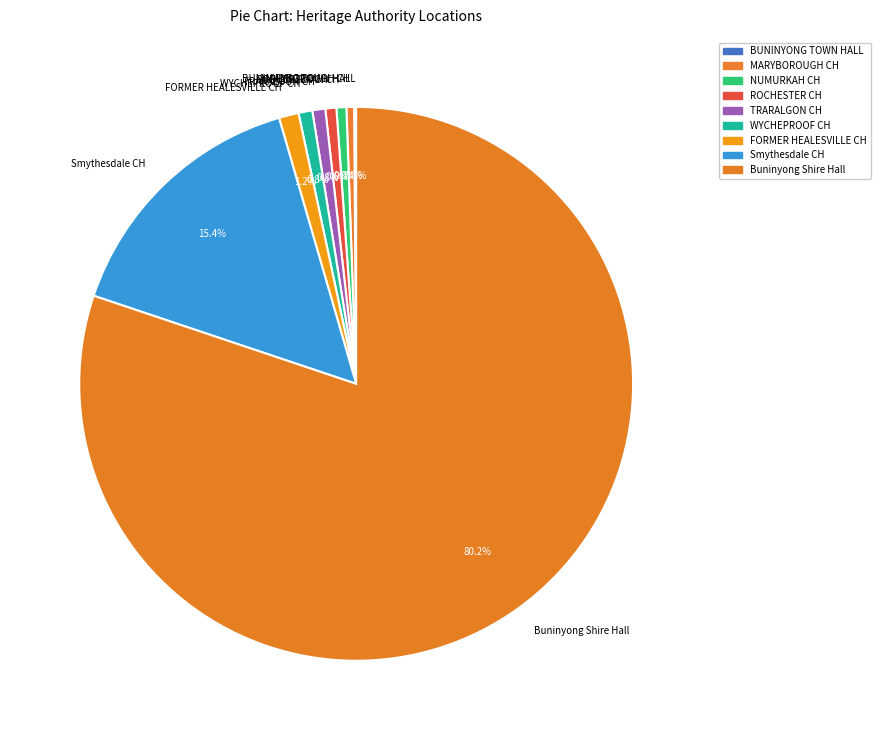

What is the largest slice in the pie chart?

Buninyong Shire Hall